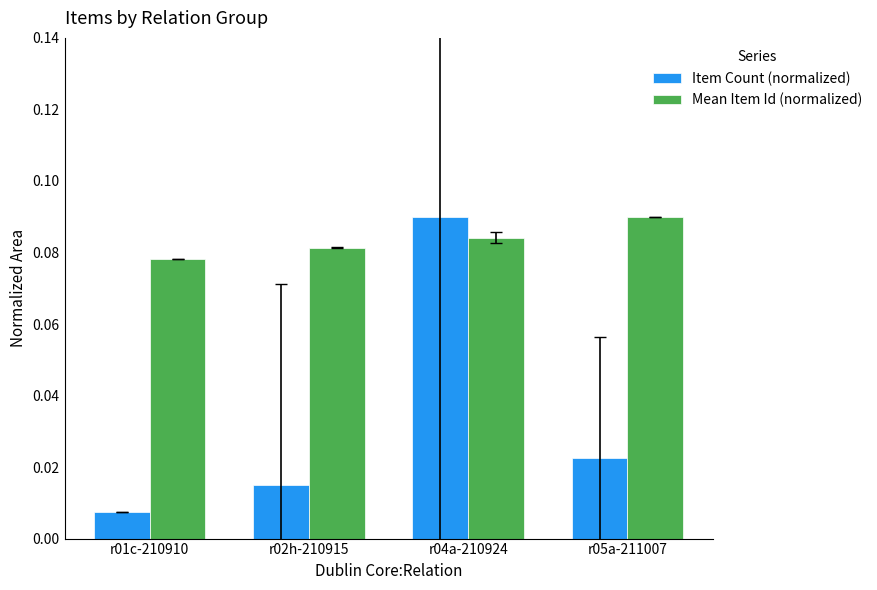

The value of Mean Item Id (normalized) at r01c-210910 is 0.0. True or false?

False